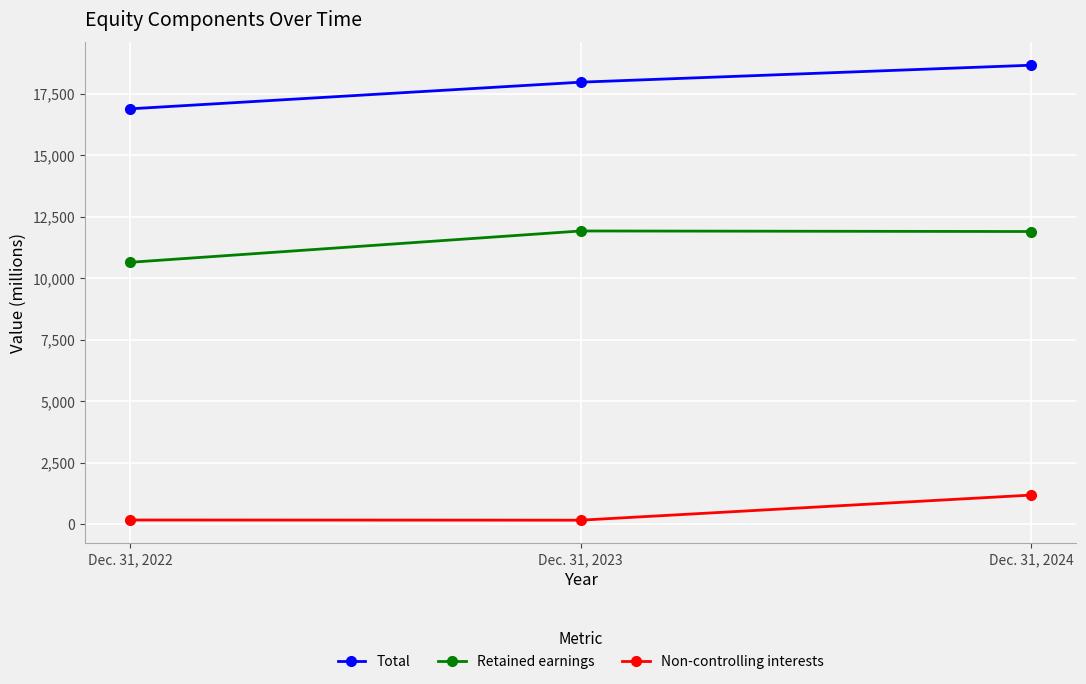

Is it true that Retained earnings equals 11928 at Dec. 31, 2023?

True